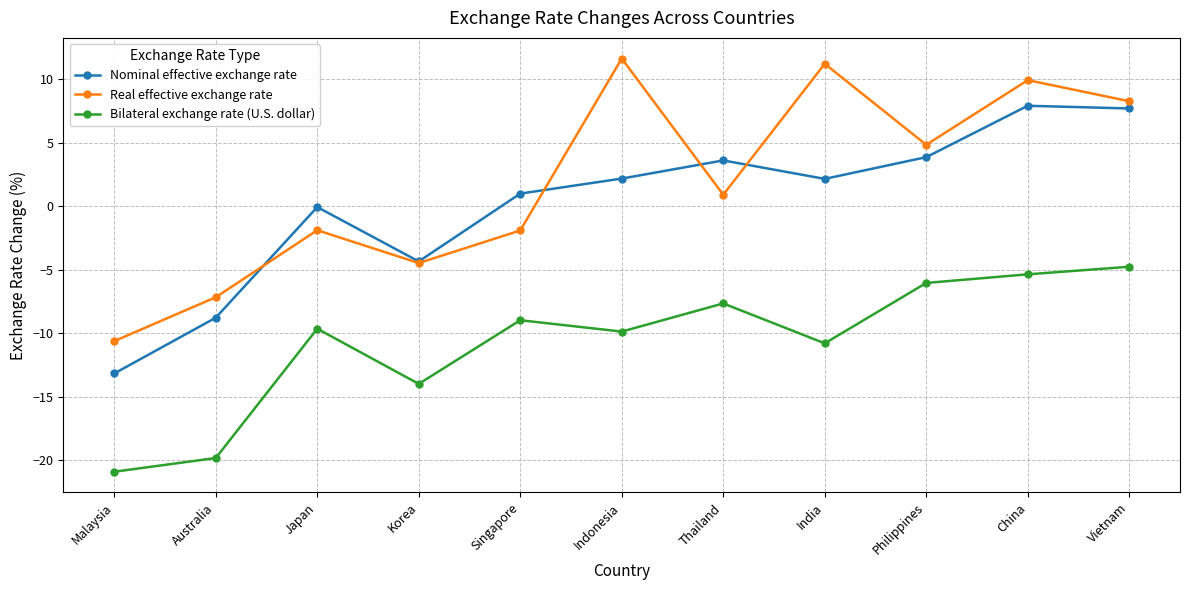

What is the label of the 4th point from the left?

Korea